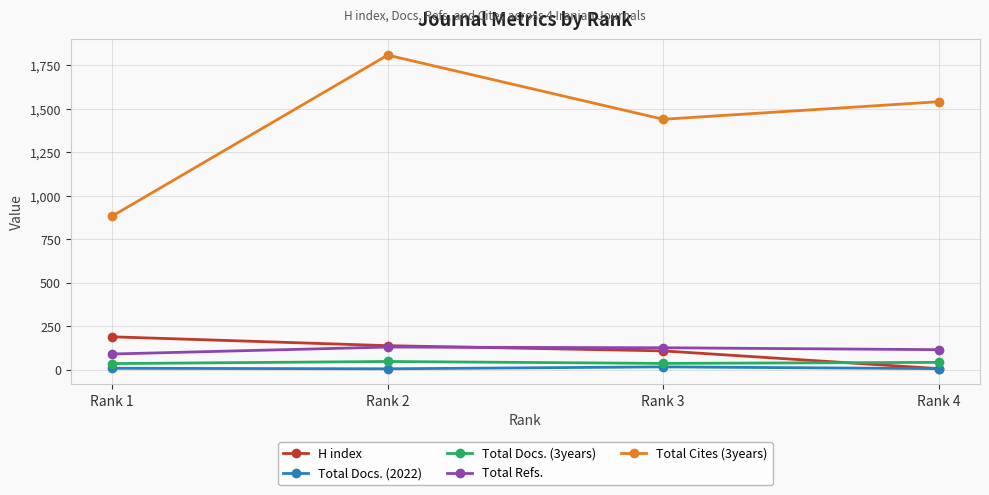

Which category has the lowest value in the H index series?

Rank 4